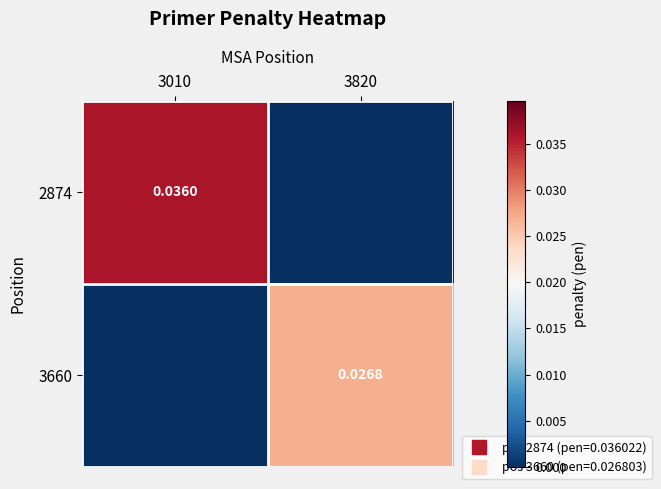

At which category is the sum across all series the highest?

3010